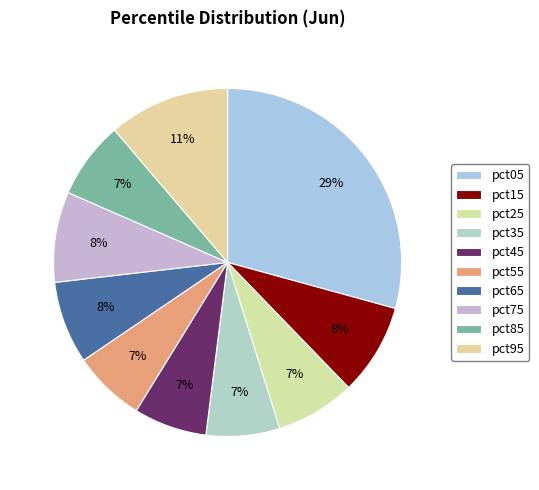

Combined, what portion of the pie is pct75 and pct85?

15.6%